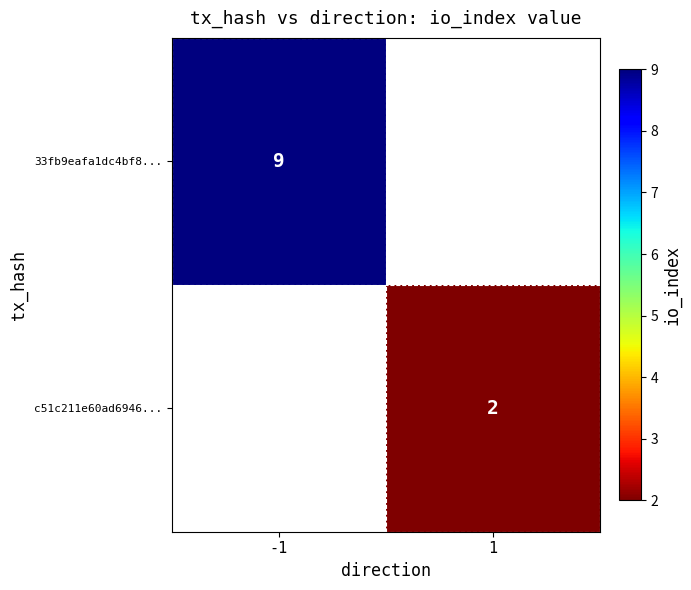

True or false: c51c211e60ad6946... has a value of 2 at 1.

True